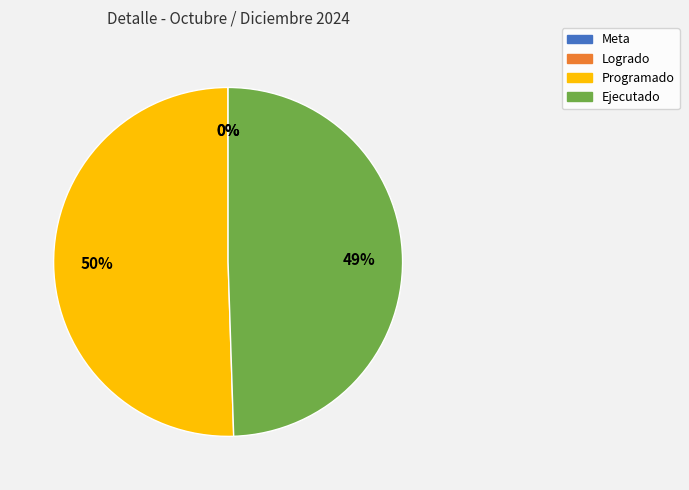

The Programado slice represents 50% of the pie. True or false?

True